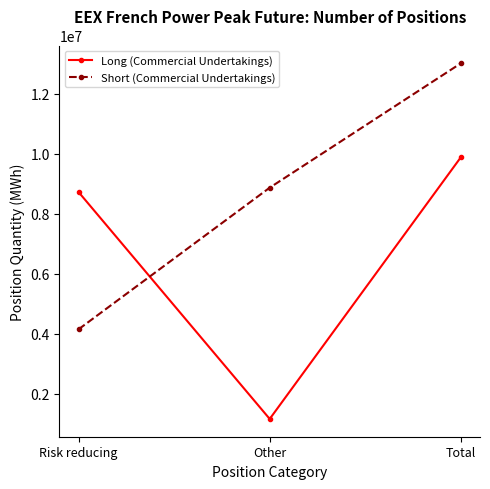

What is the spread (max minus min) of values at Risk reducing?

4578432